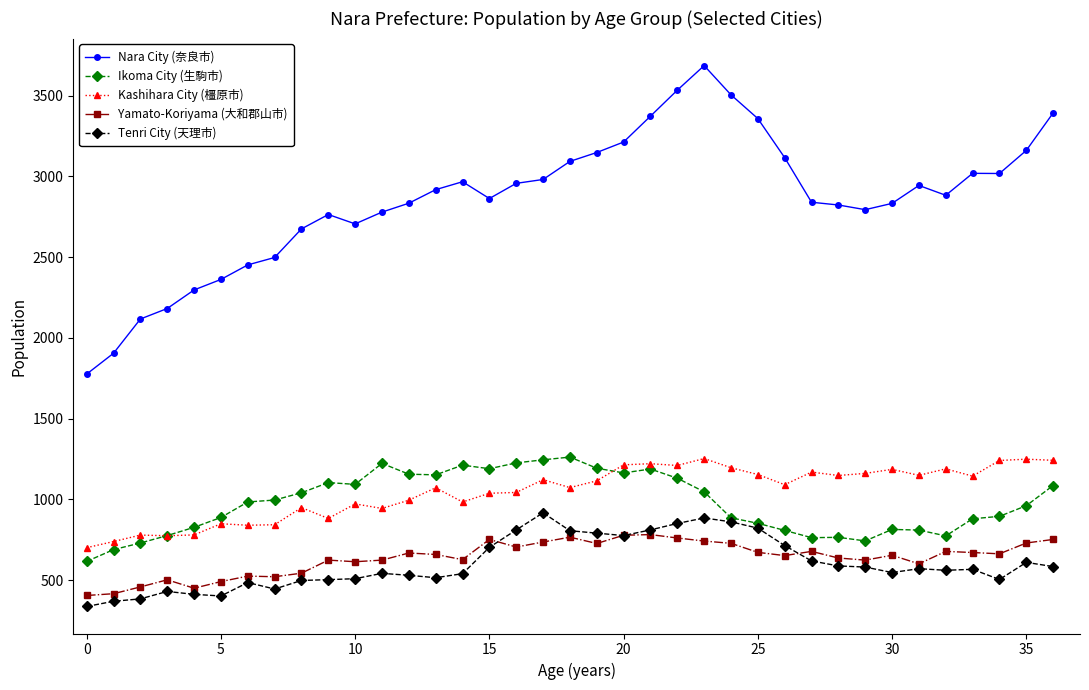

True or false: Tenri City (天理市) has more than 1 interior local peaks.

True